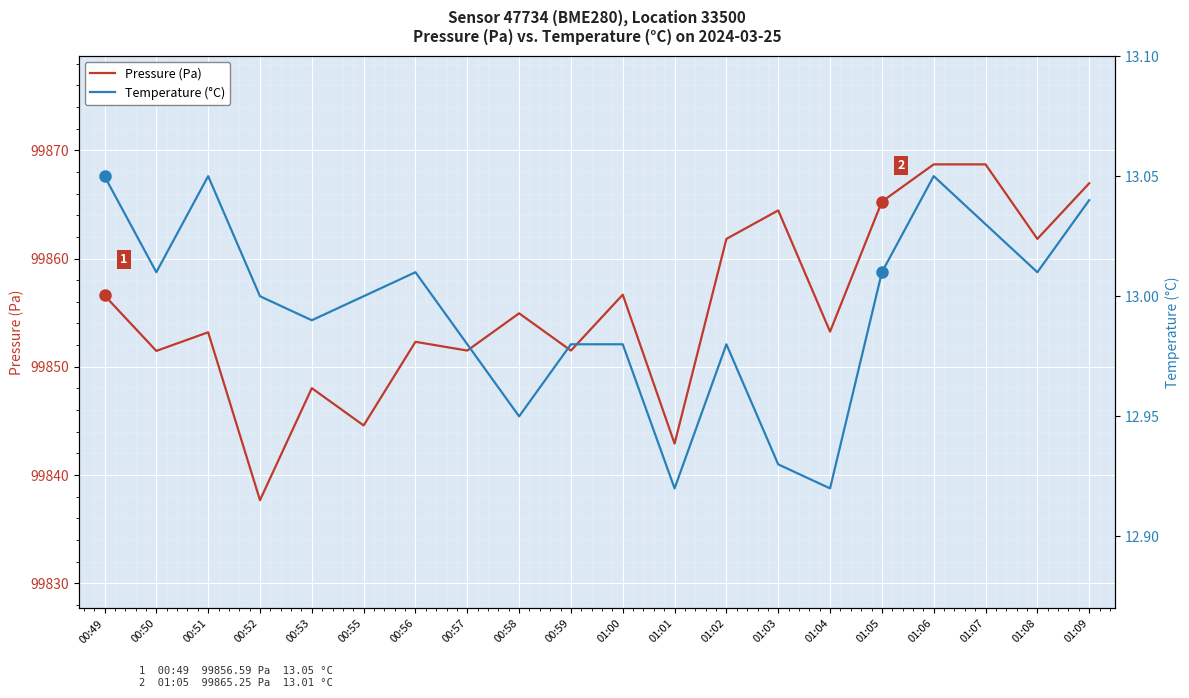

What is the minimum value shown in the chart?

12.9